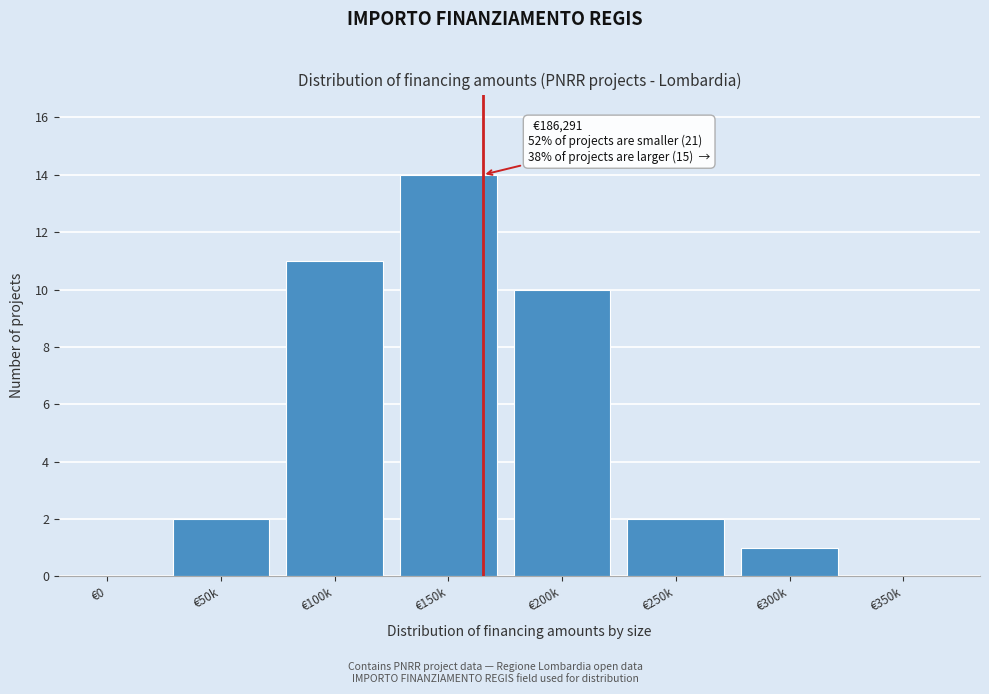

Reading left to right, transcribe all the data shown in this chart.

€0=0	€50k=2	€100k=11	€150k=14	€200k=10	€250k=2	€300k=1	€350k=0